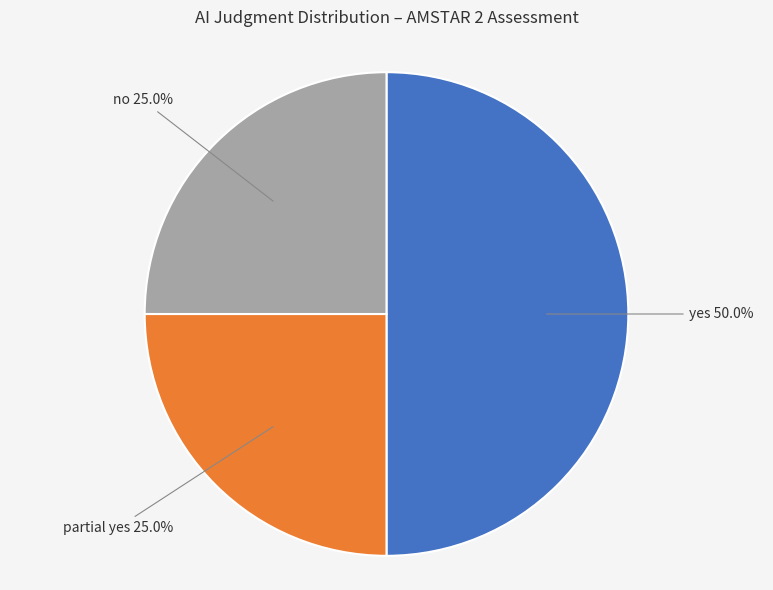

Is it true that no is 19% of the pie?

False